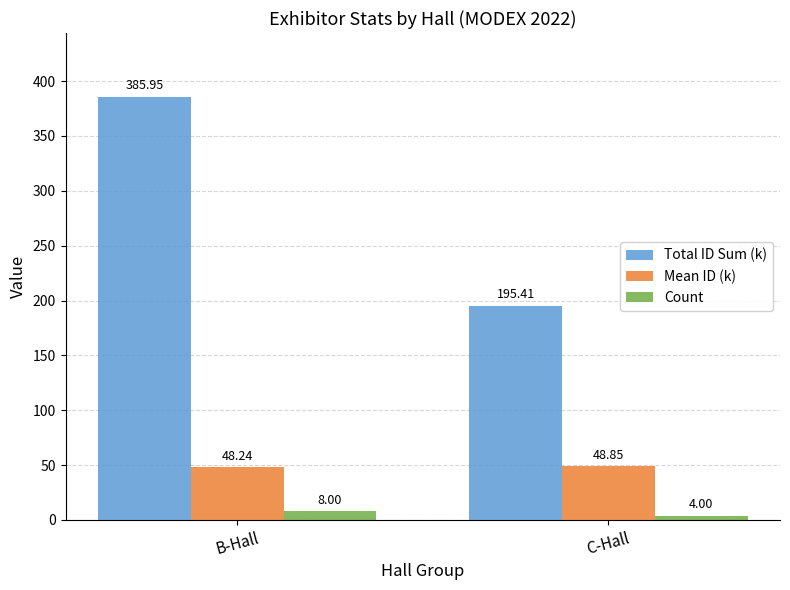

Rank the series at C-Hall from lowest to highest value.

Count, Mean ID (k), Total ID Sum (k)